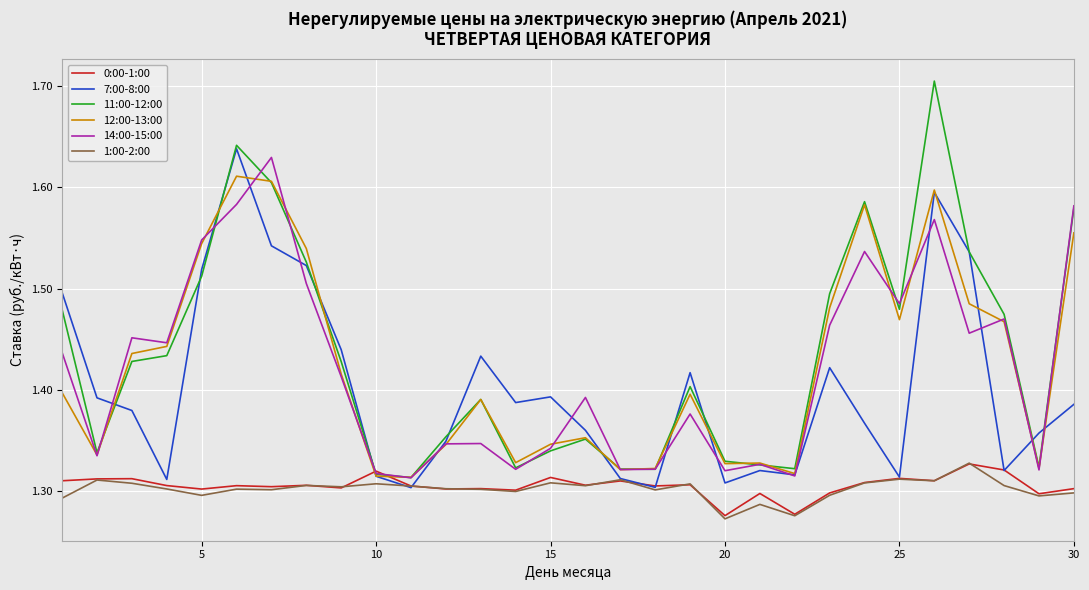

What is the sum of all 14:00-15:00 values?

42.6